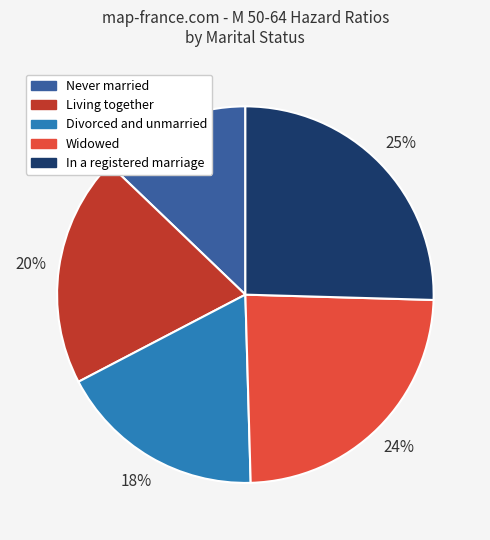

Which slice is the largest?

In a registered marriage